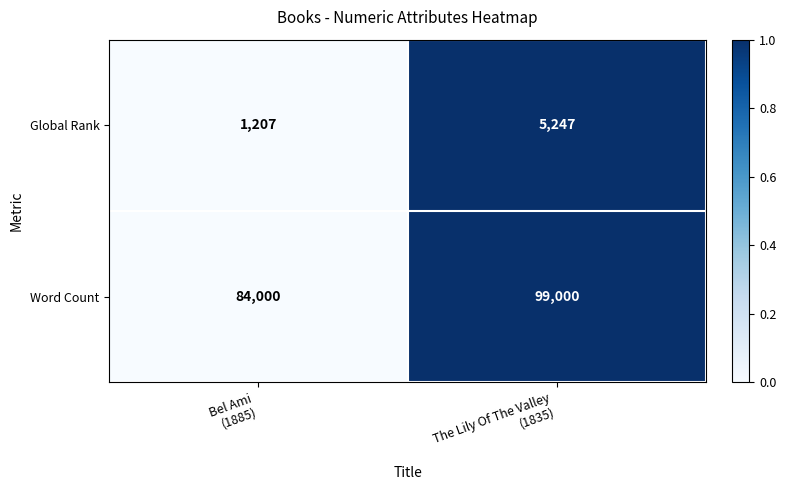

Which series has the largest range (max minus min)?

Word Count